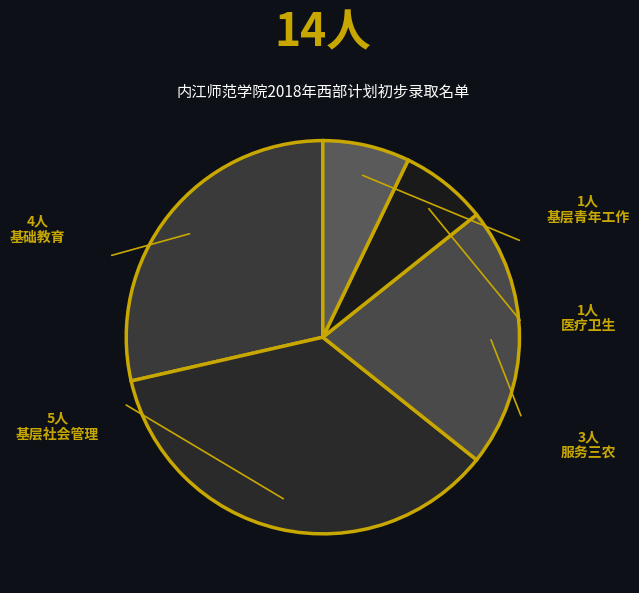

How many slices are in this pie chart?

5